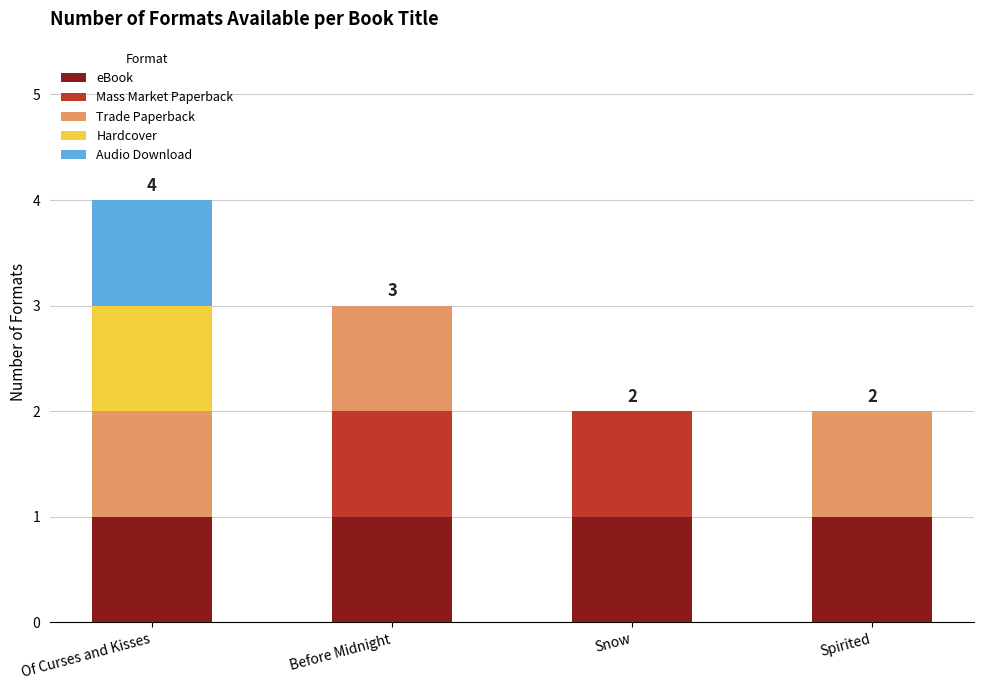

What is the total value across all series at Before Midnight?

3